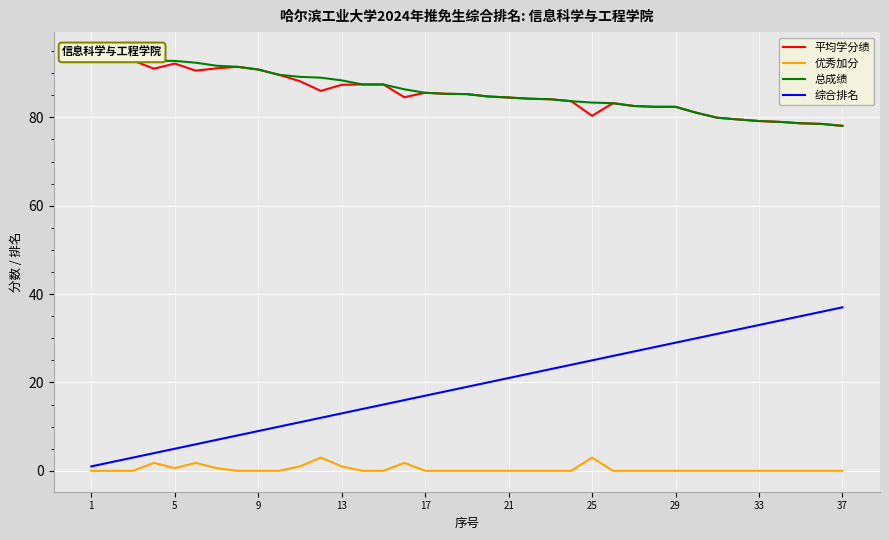

What are all the series names shown in the legend?

平均学分绩, 优秀加分, 总成绩, 综合排名